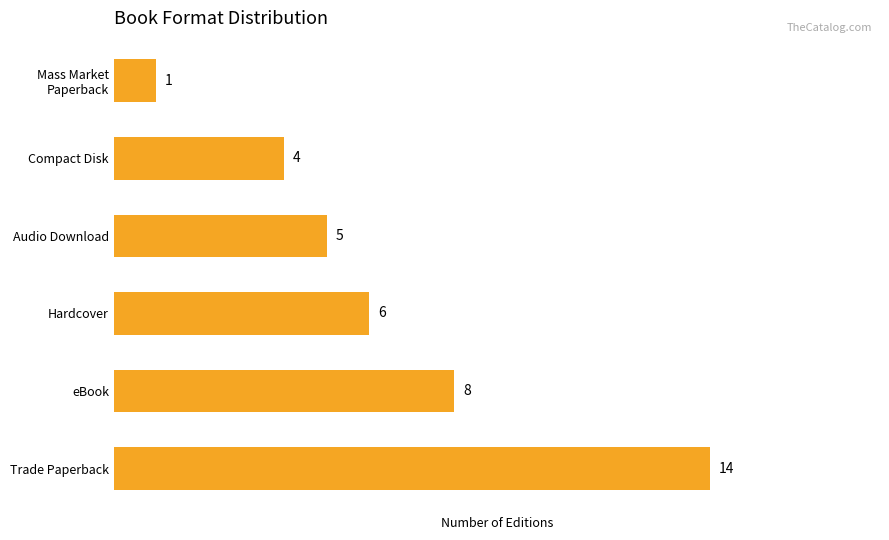

Reading top to bottom, transcribe all the data shown in this chart.

1	4	5	6	8	14